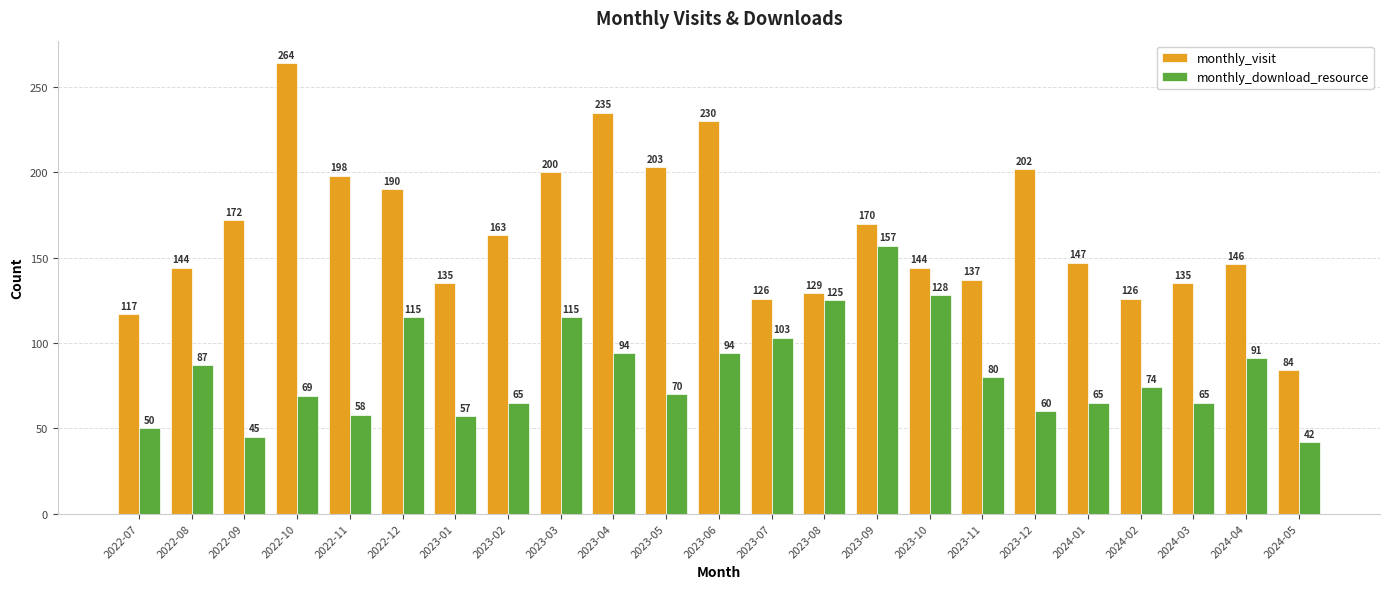

Rank the series by their average value, from highest to lowest.

monthly_visit, monthly_download_resource